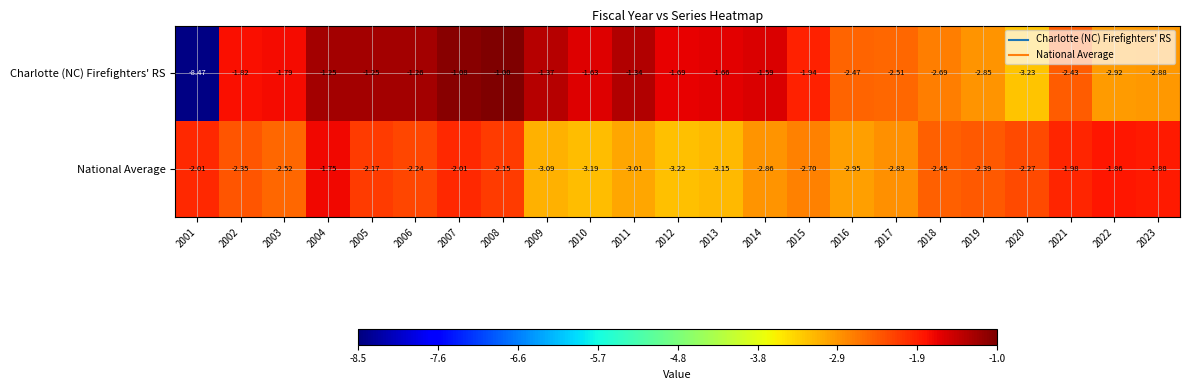

At 2007, list the series in order from largest to smallest.

Charlotte (NC) Firefighters' RS, National Average